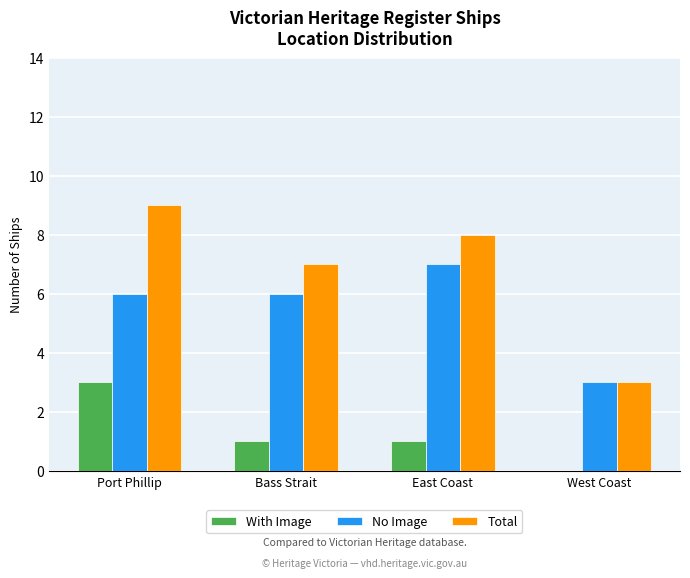

Reading left to right, extract all data points from this chart.

With Image: 3	1	1	0
No Image: 6	6	7	3
Total: 9	7	8	3